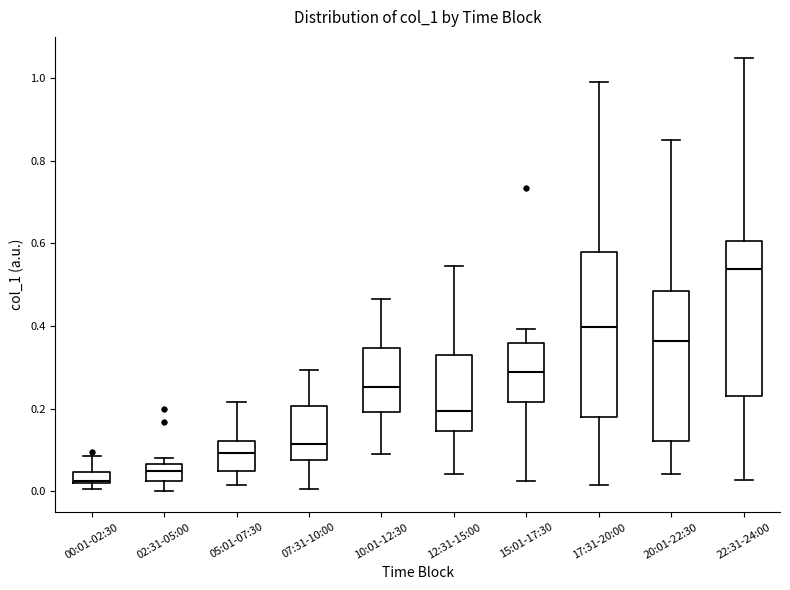

Comparing the boxes themselves (not the whiskers), which one is the tallest?

17:31-20:00